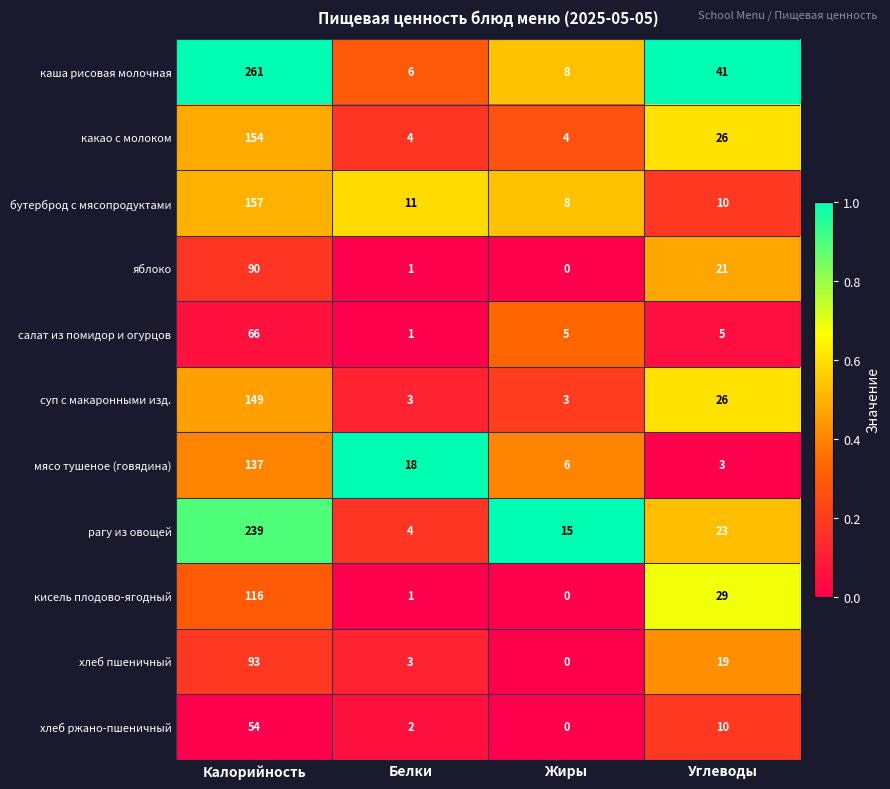

What is the approximate value of суп с макаронными изд. at Белки, to the nearest 5?

5